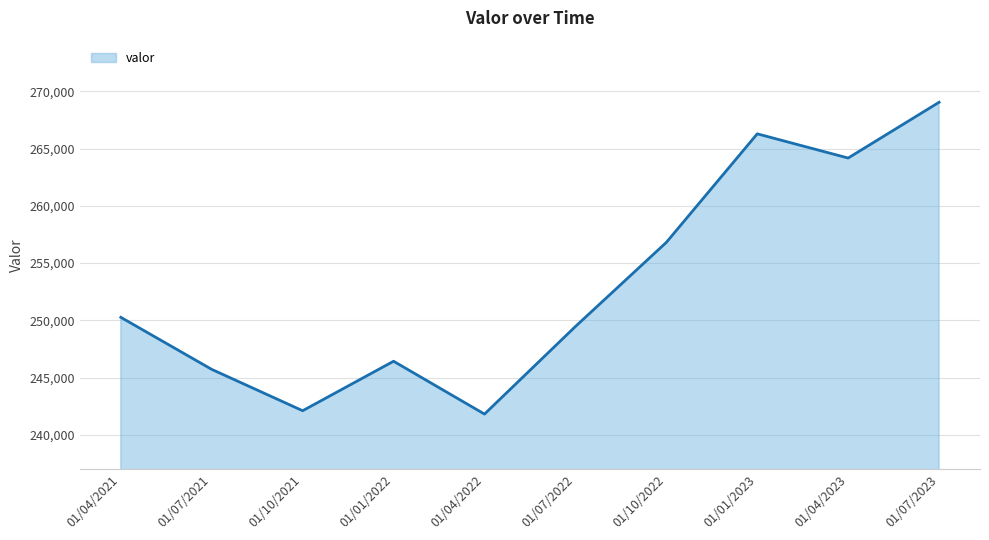

How many interior local valleys (lower than both neighbors) does the data have?

3